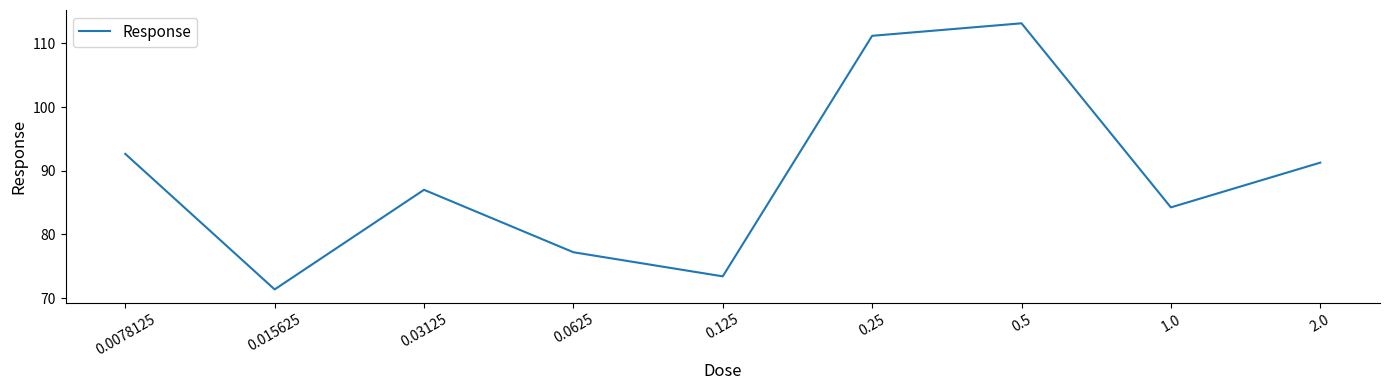

Approximately how many times larger is the value at 0.5 compared to 0.0078125?

1.2